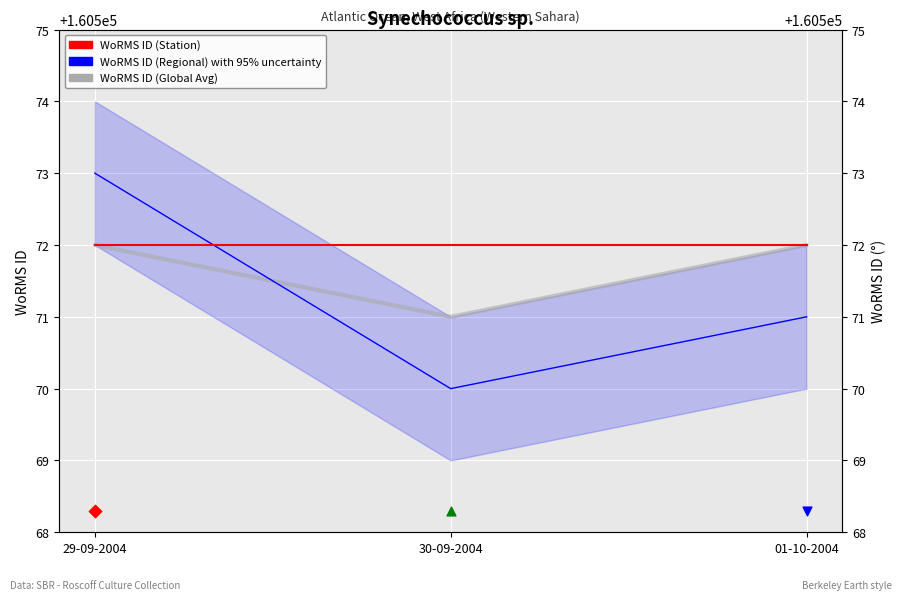

Which series reaches the minimum Y coordinate?

WoRMS ID (Regional)